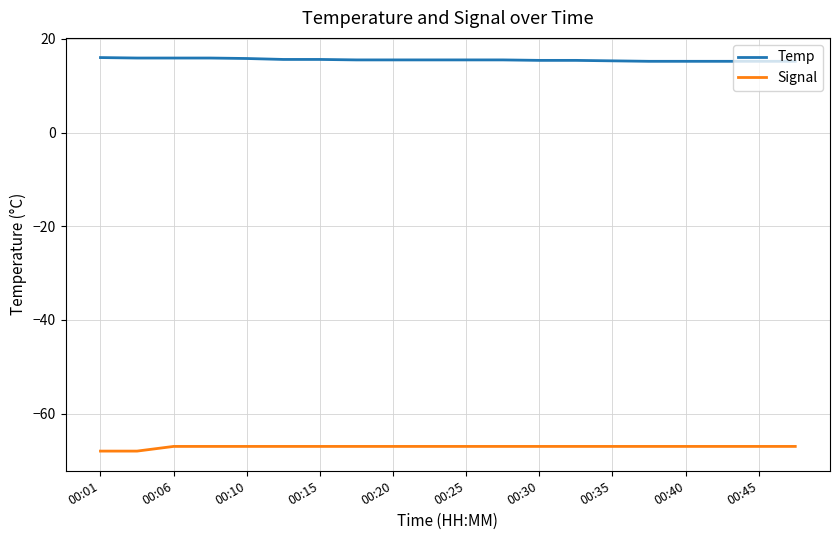

Rank the series by their average value, from highest to lowest.

Temp, Signal